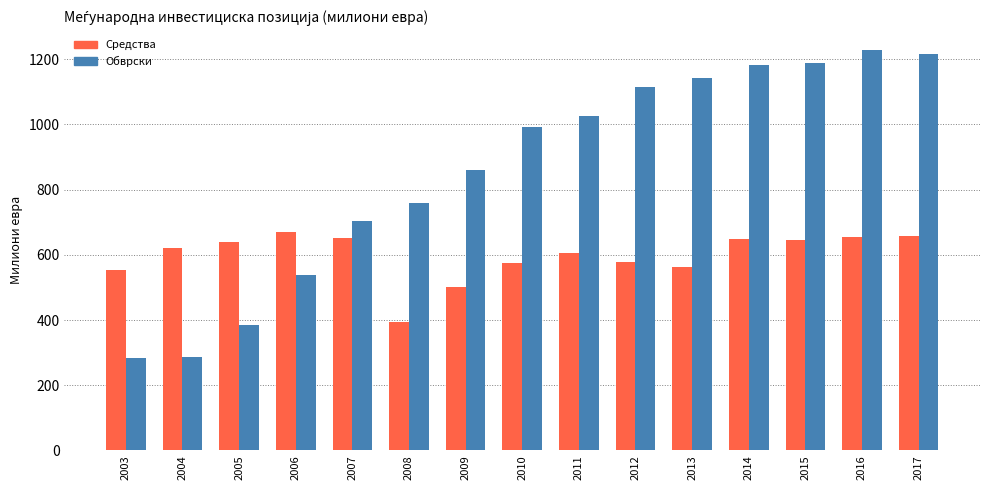

Is it true that Средства equals 164.3 at 2014?

False